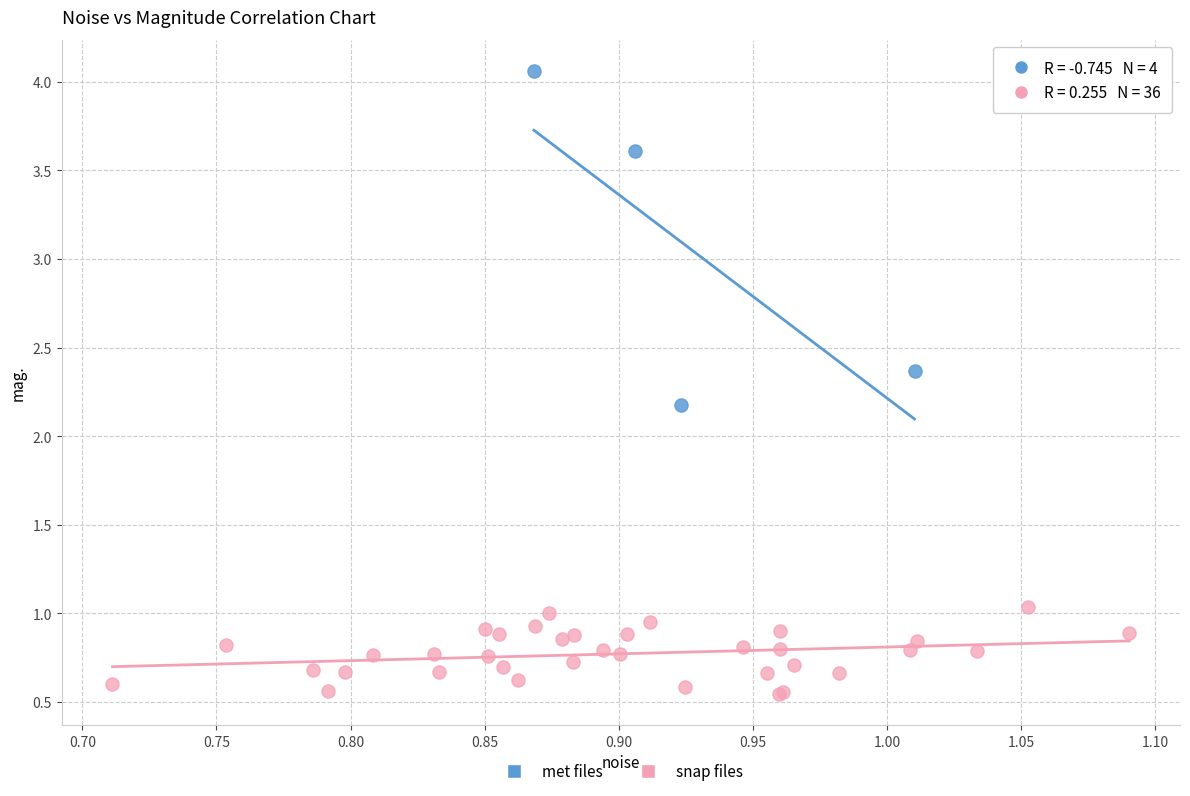

Which series reaches the minimum Y coordinate?

snap files